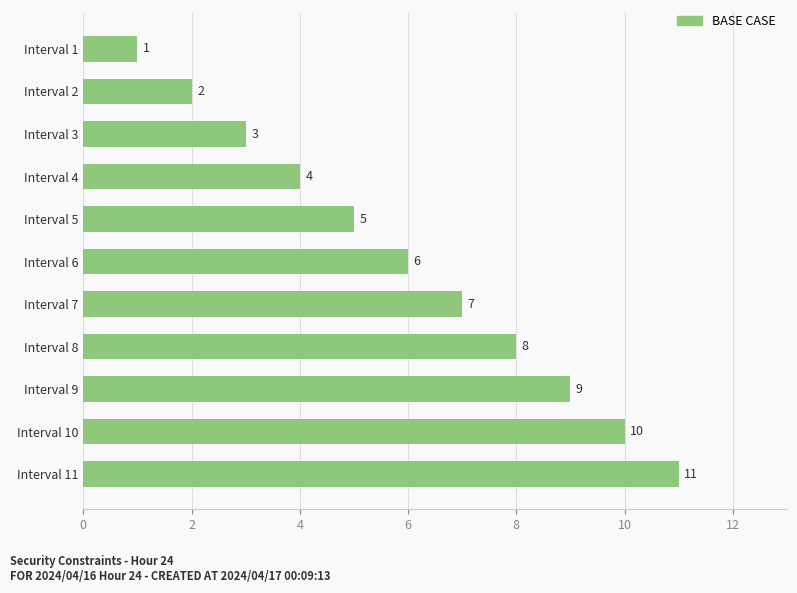

The chart shows a value of 3 at Interval 6. True or false?

False